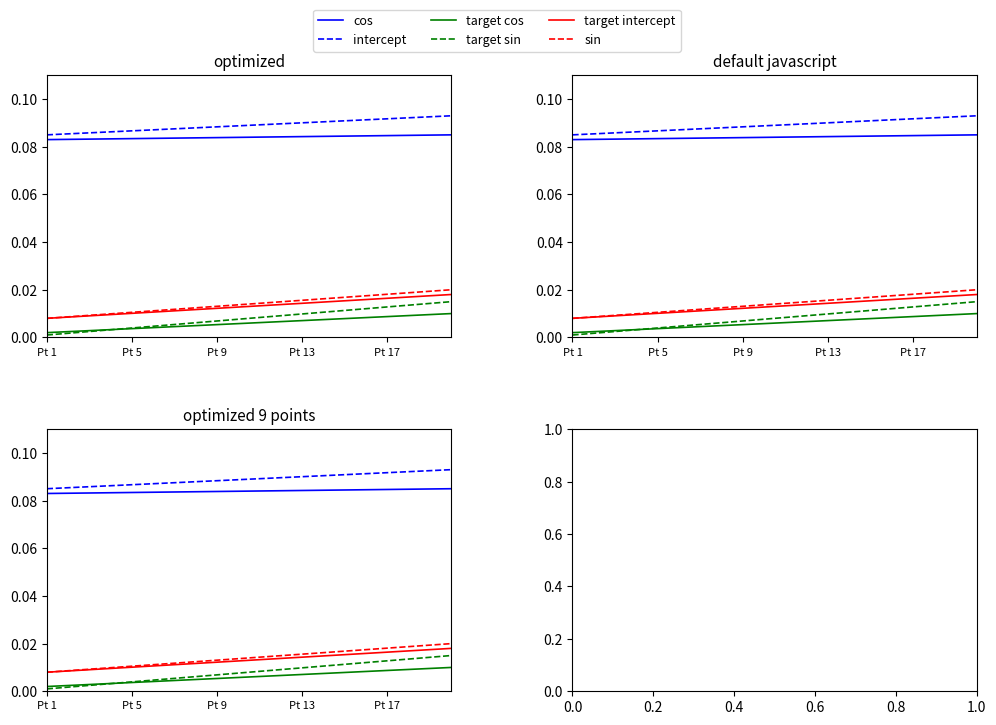

Does the chart display data point markers on the line(s)?

No